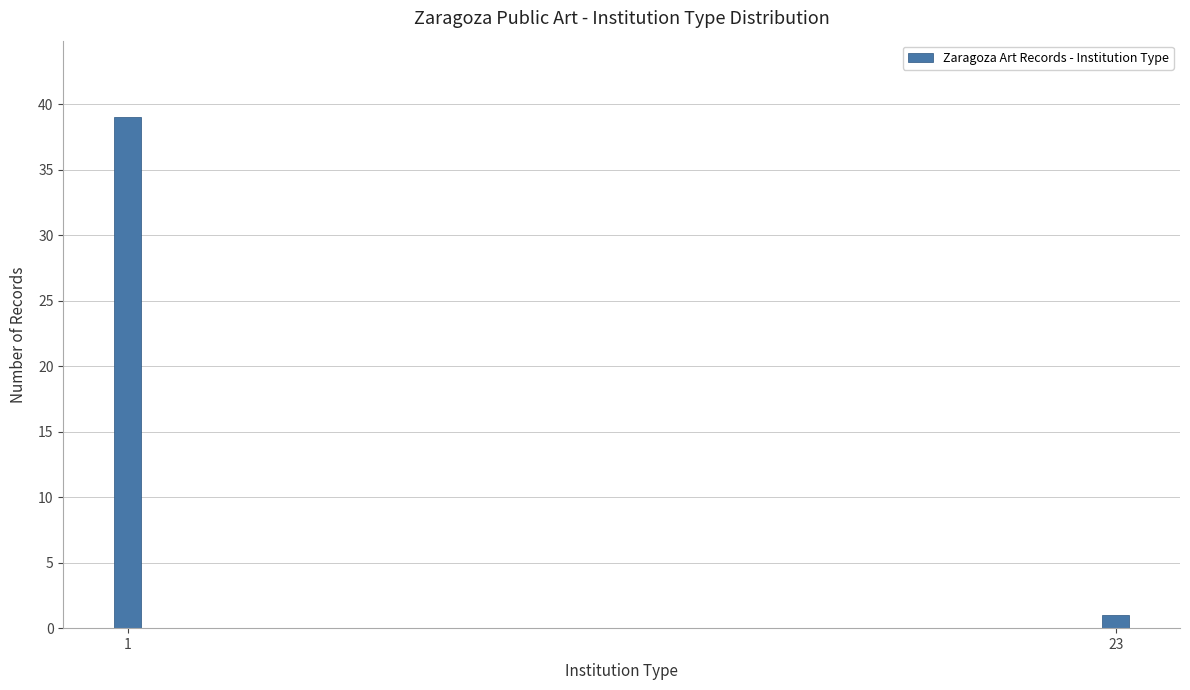

Reading left to right, transcribe all the data shown in this chart.

1=39	23=1